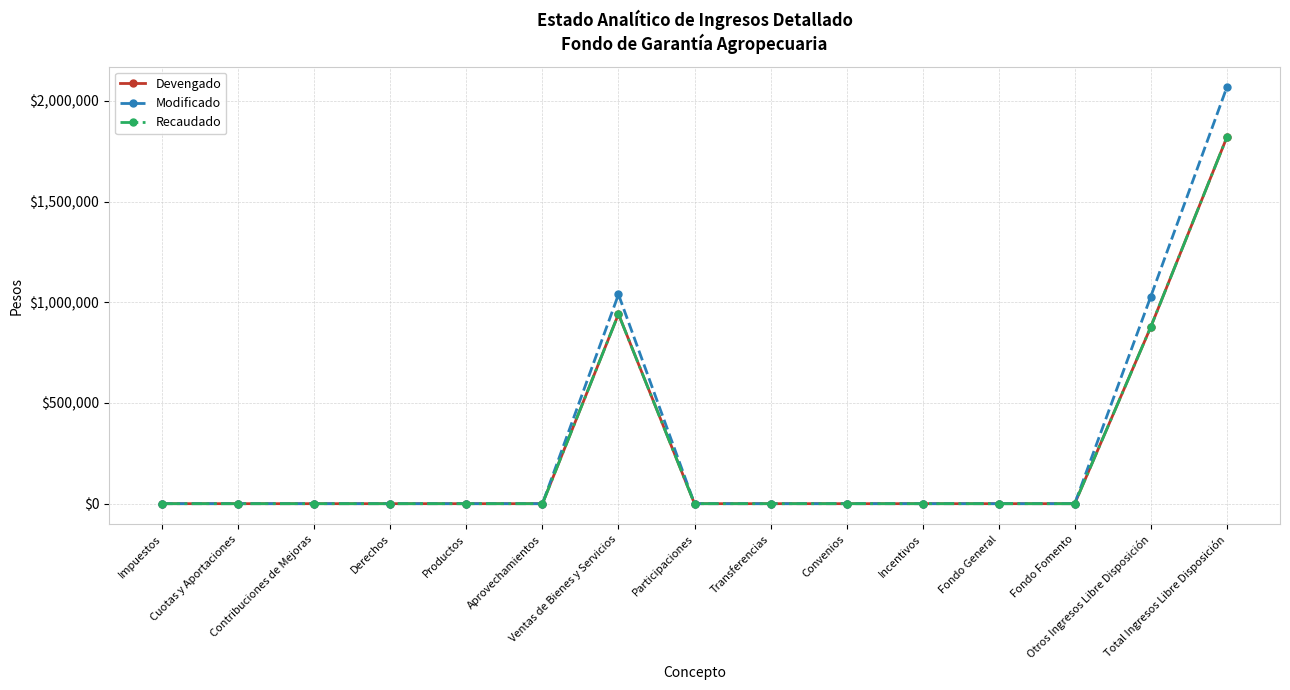

Which category has the lowest value across all series?

Impuestos